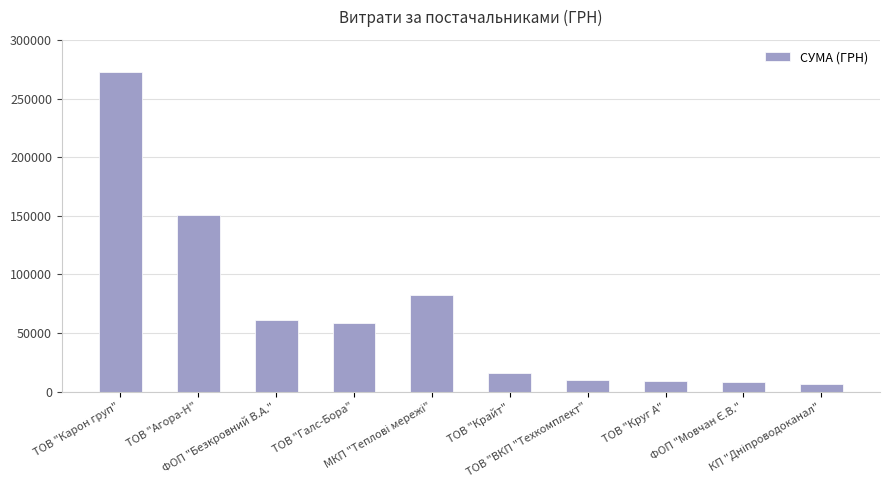

Which has a higher value, ТОВ "Карон груп" or ТОВ "Агора-Н"?

ТОВ "Карон груп"